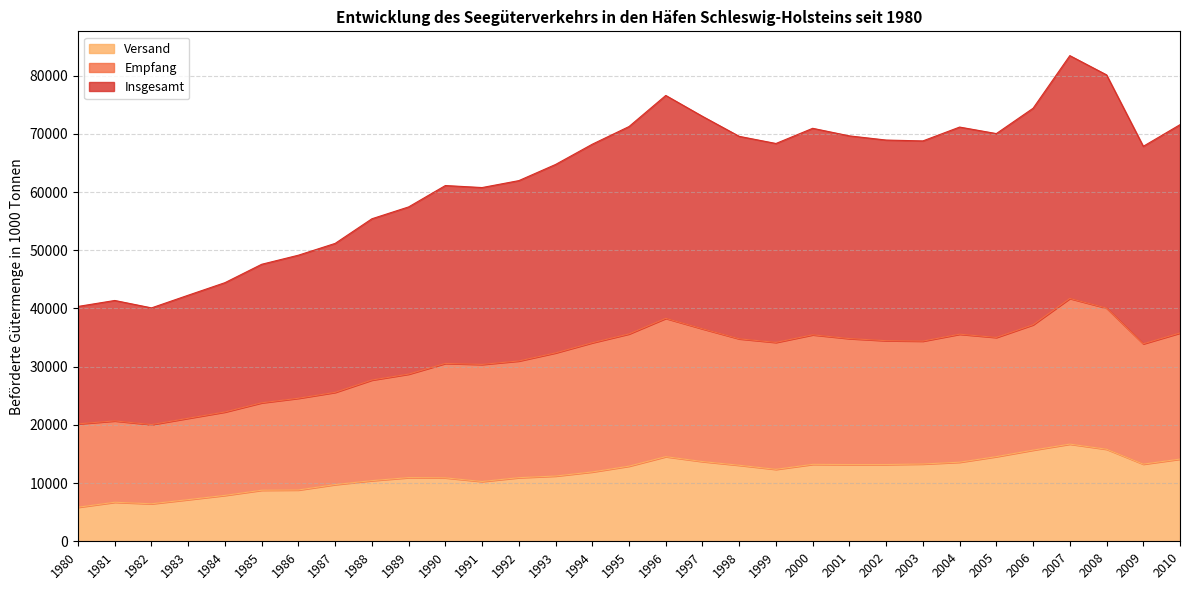

Rank the series by their average value, from lowest to highest.

Versand, Empfang, Insgesamt